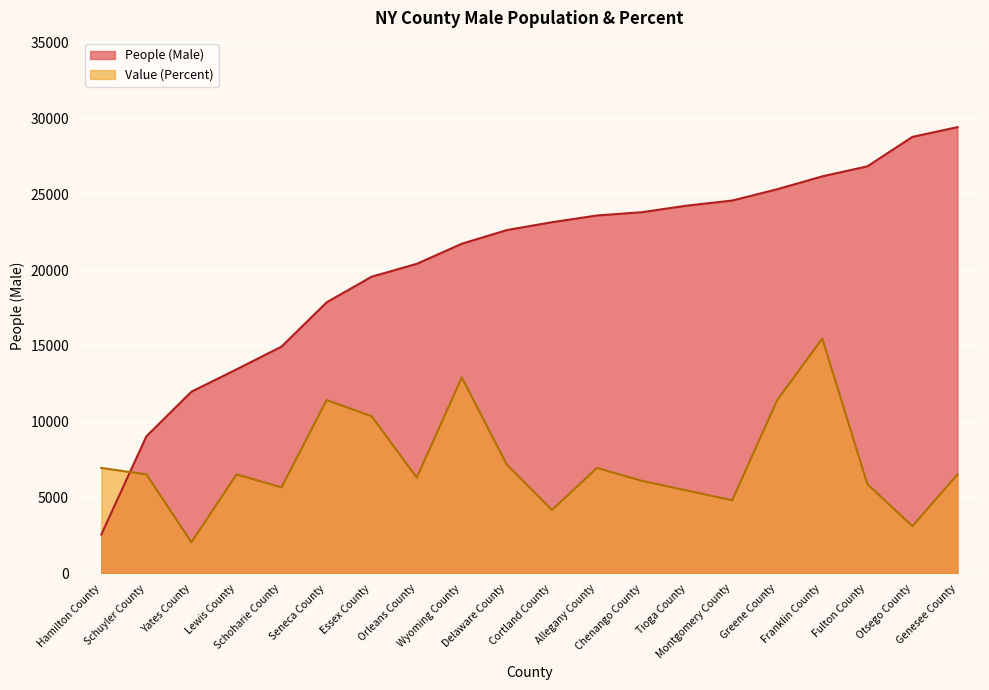

List the series in order of their peak value, highest first.

People (Male), Value (Percent)